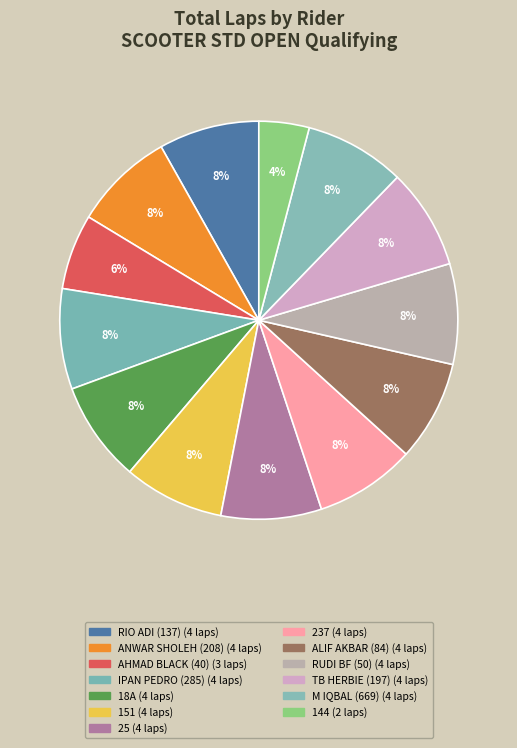

How many segments does this pie chart have?

13